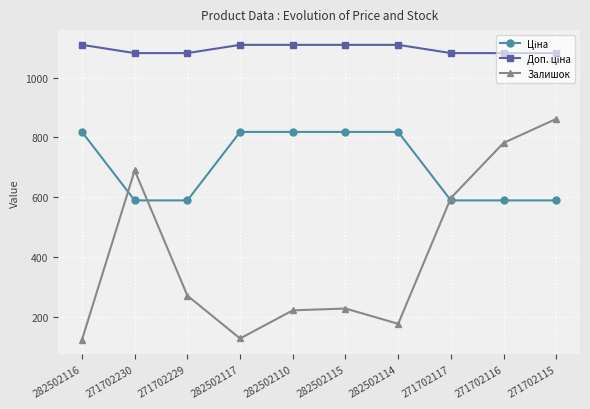

Where is Залишок nearest to the value 493?

271702117